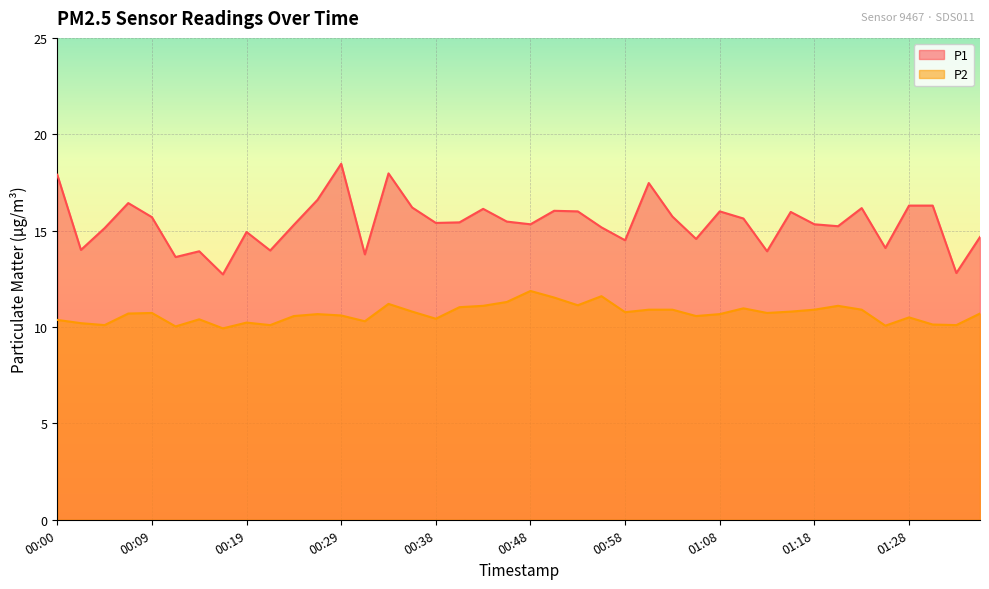

Rank the series at 01:06 from lowest to highest value.

P2, P1